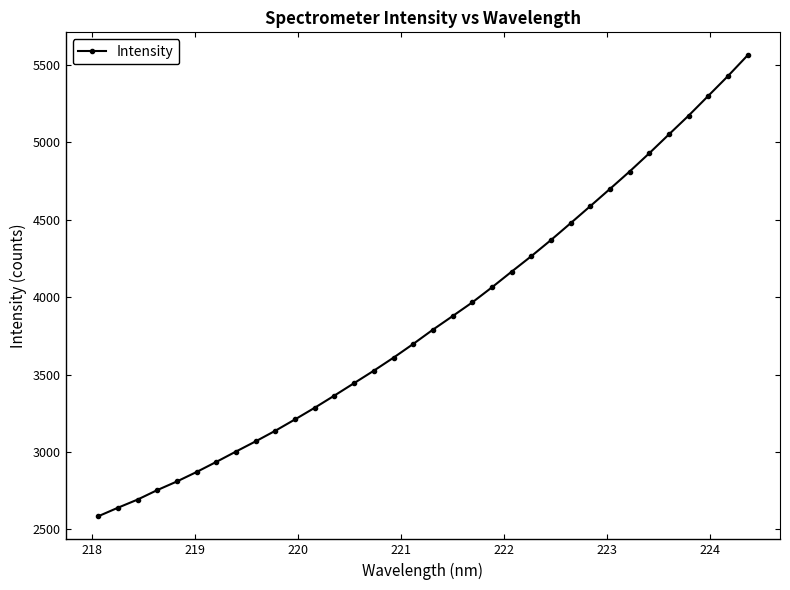

True or false: the data has more than 2 interior local peaks.

False